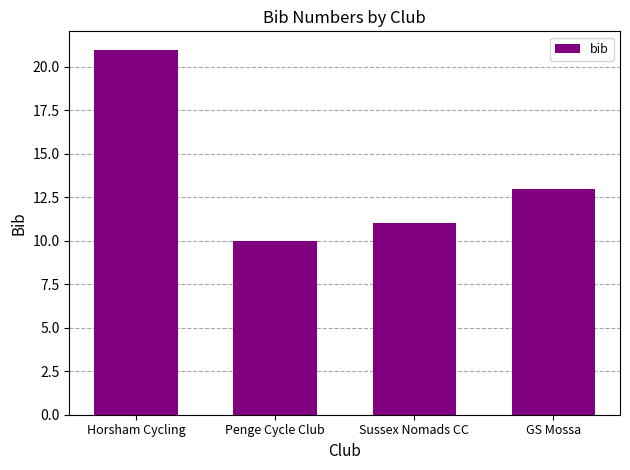

List the labels in order of value, largest first.

Horsham Cycling, GS Mossa, Sussex Nomads CC, Penge Cycle Club